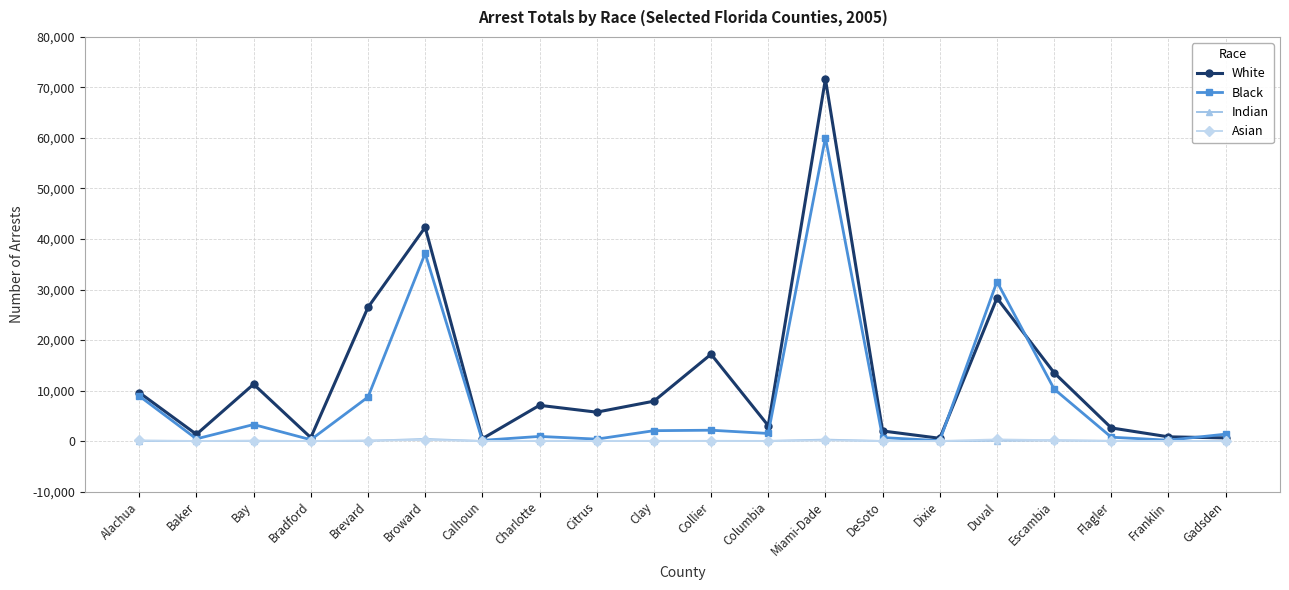

Between Alachua and Bradford, which series saw the biggest shift?

White